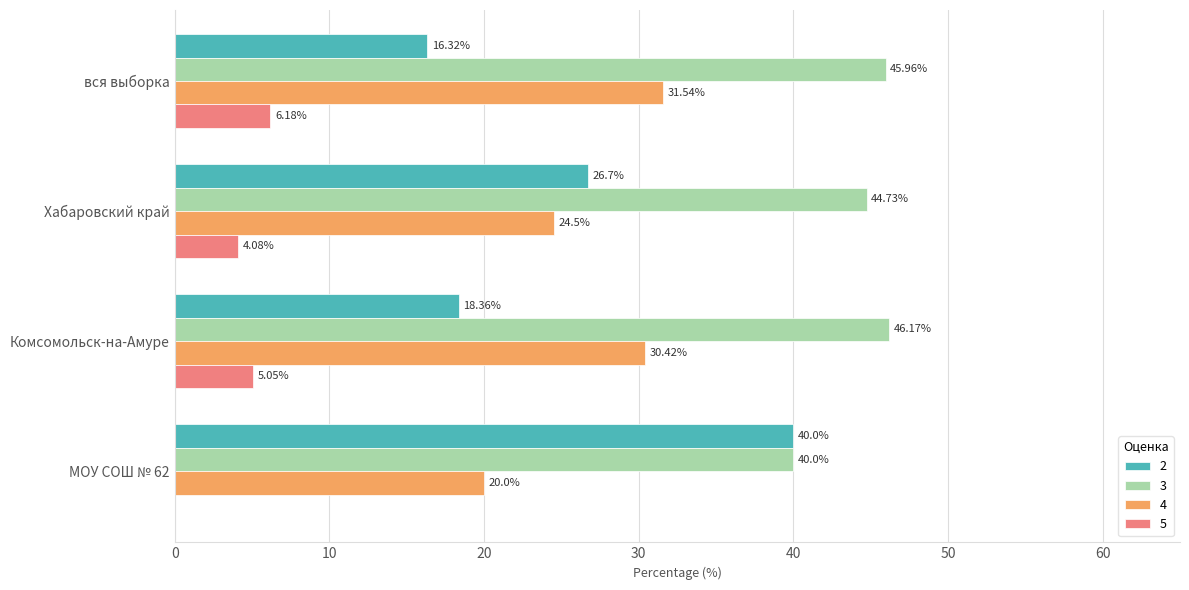

Which category has the highest value in the 4 series?

вся выборка